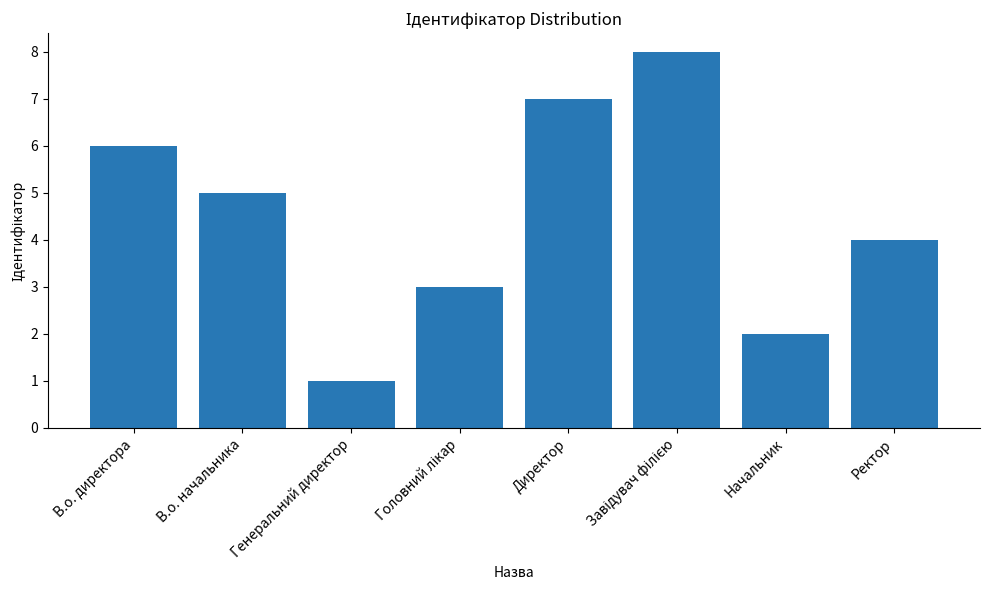

What is the smallest value displayed?

1